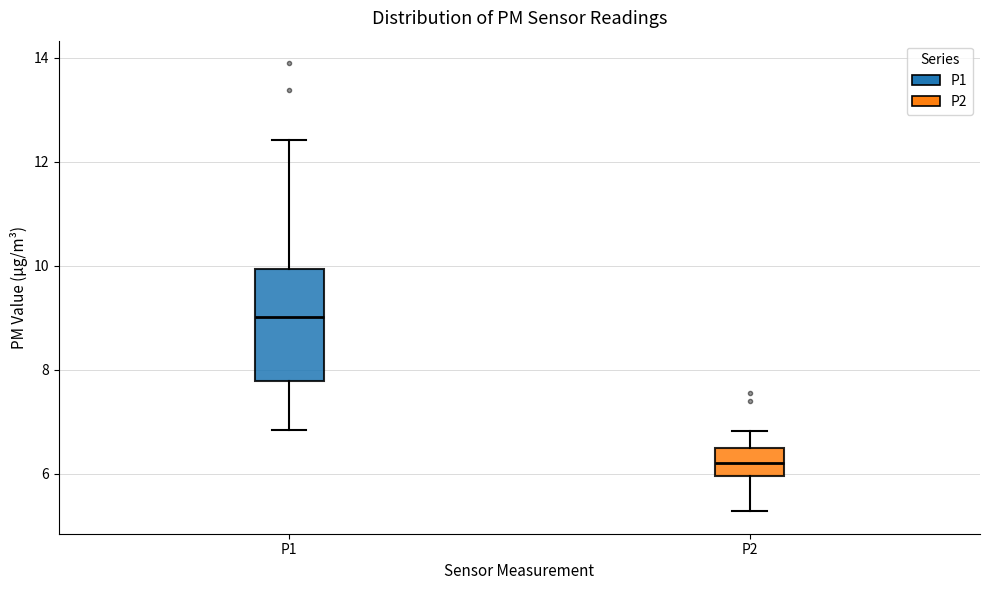

Which box is the tallest, from its lower edge to its upper edge?

P1